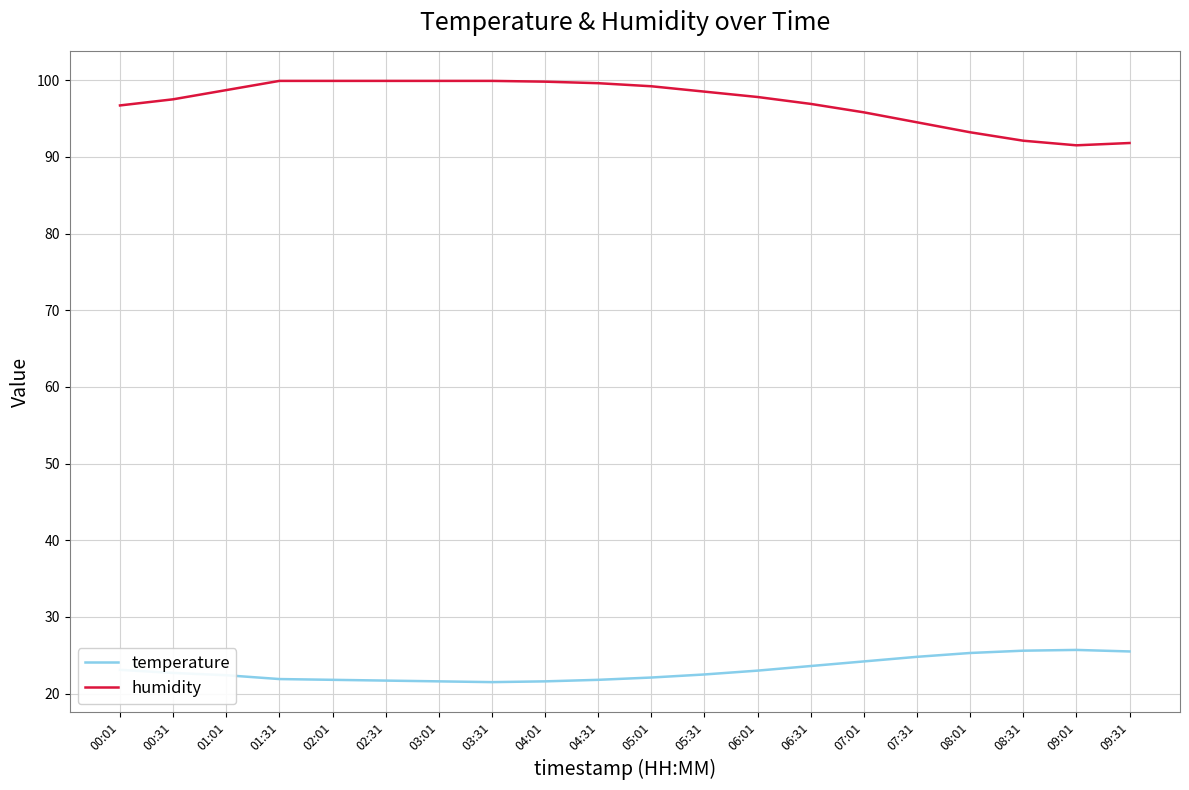

What is the difference between the maximum and minimum values in the temperature series?

4.2